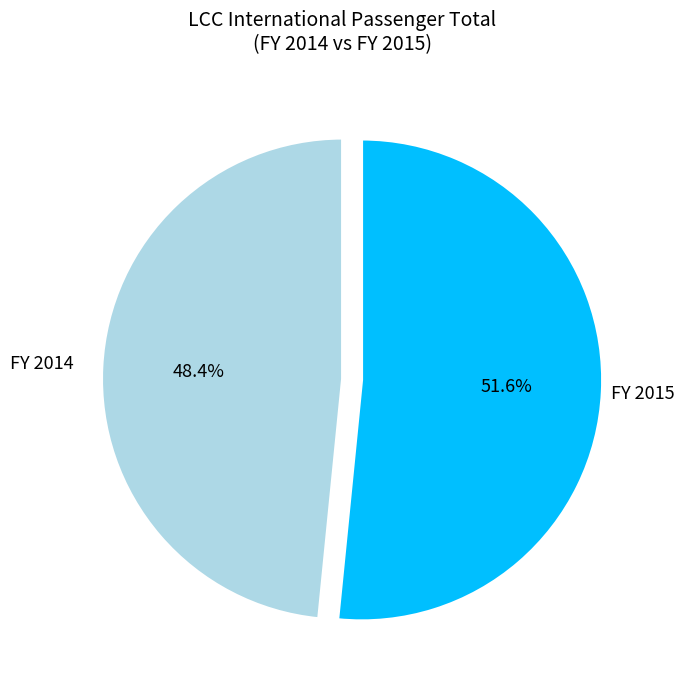

Does any single category account for the majority?

Yes